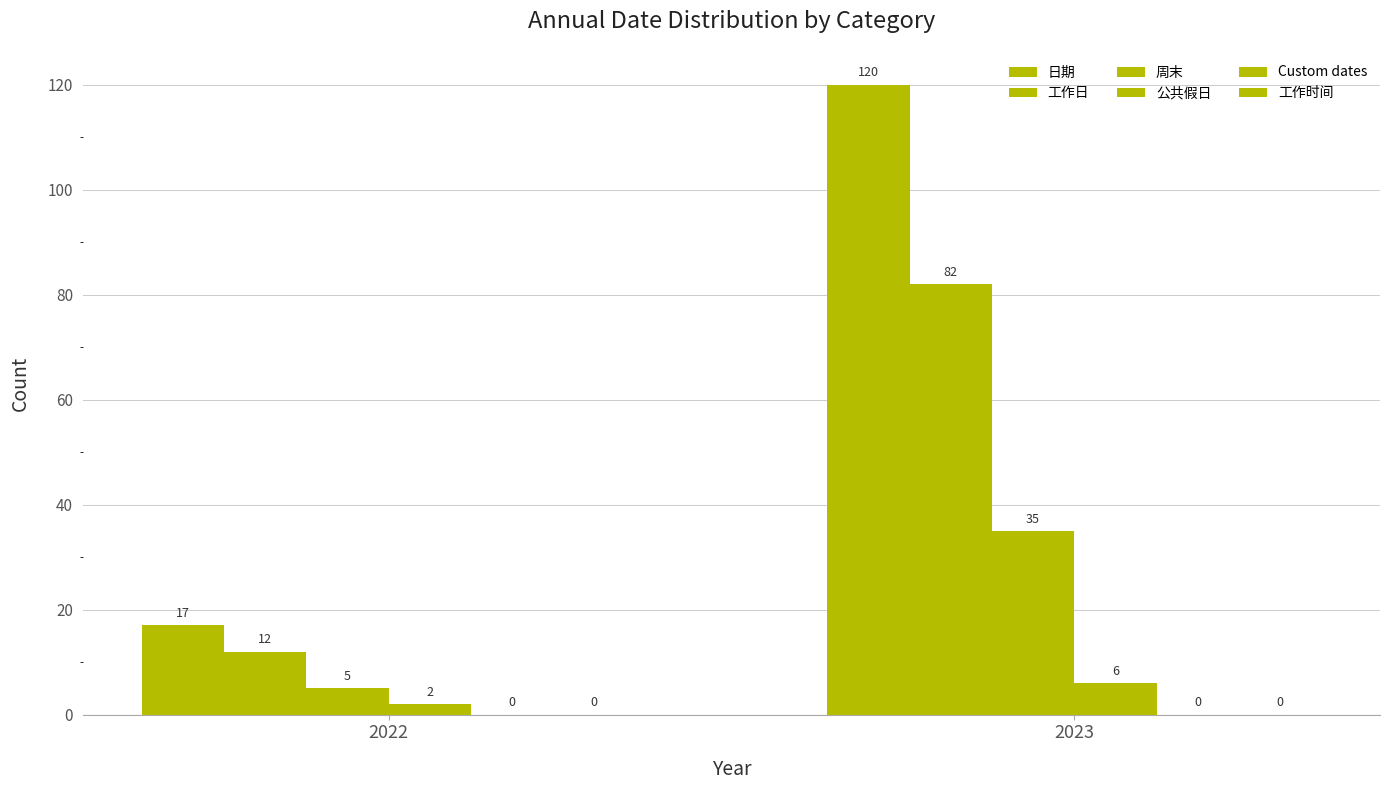

What is the approximate value of 日期 at 2022?

17